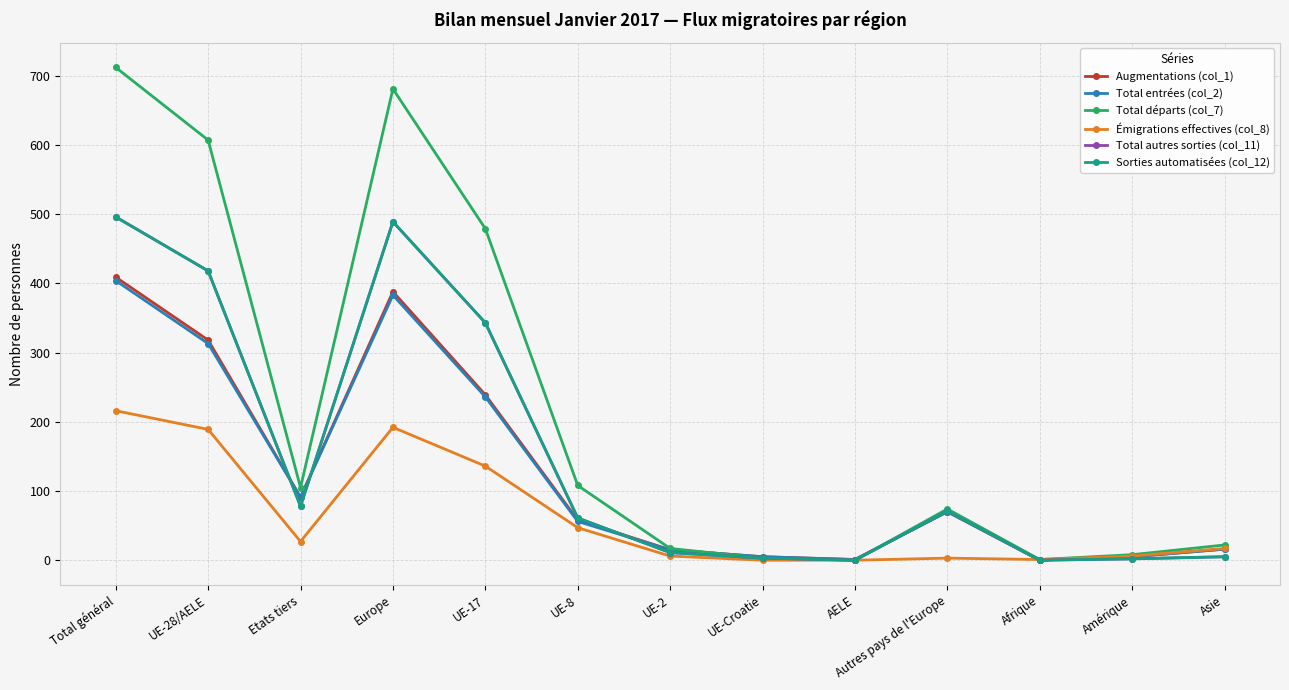

Does the chart have visible grid lines?

Yes